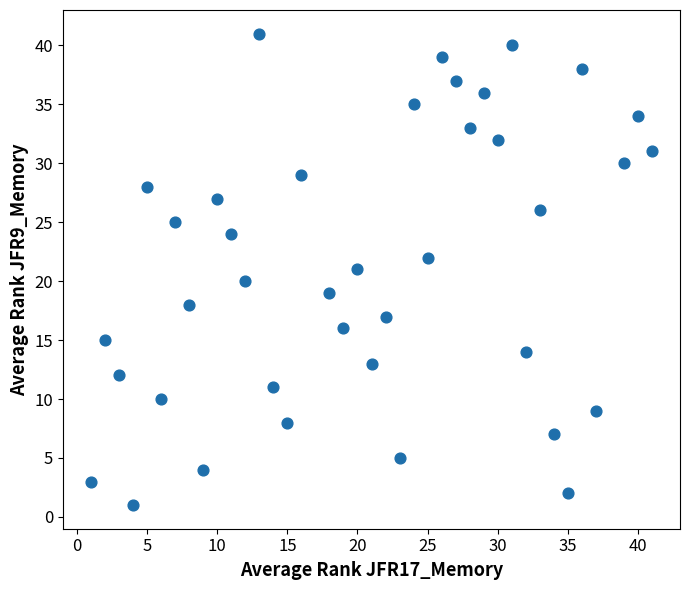

What is the range of Y values (max minus min)?

40